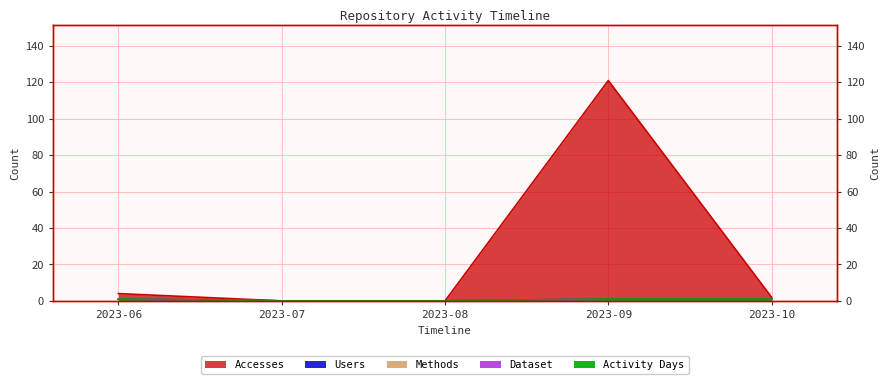

How many values in Activity Days are above zero?

3